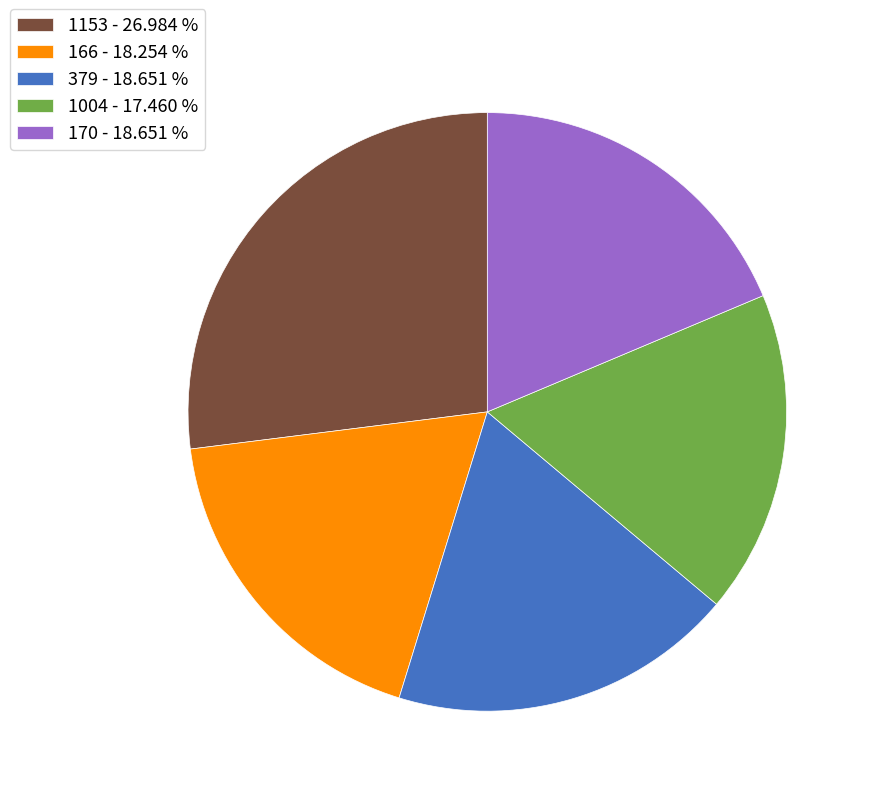

Is there any slice that represents more than half of the pie?

No